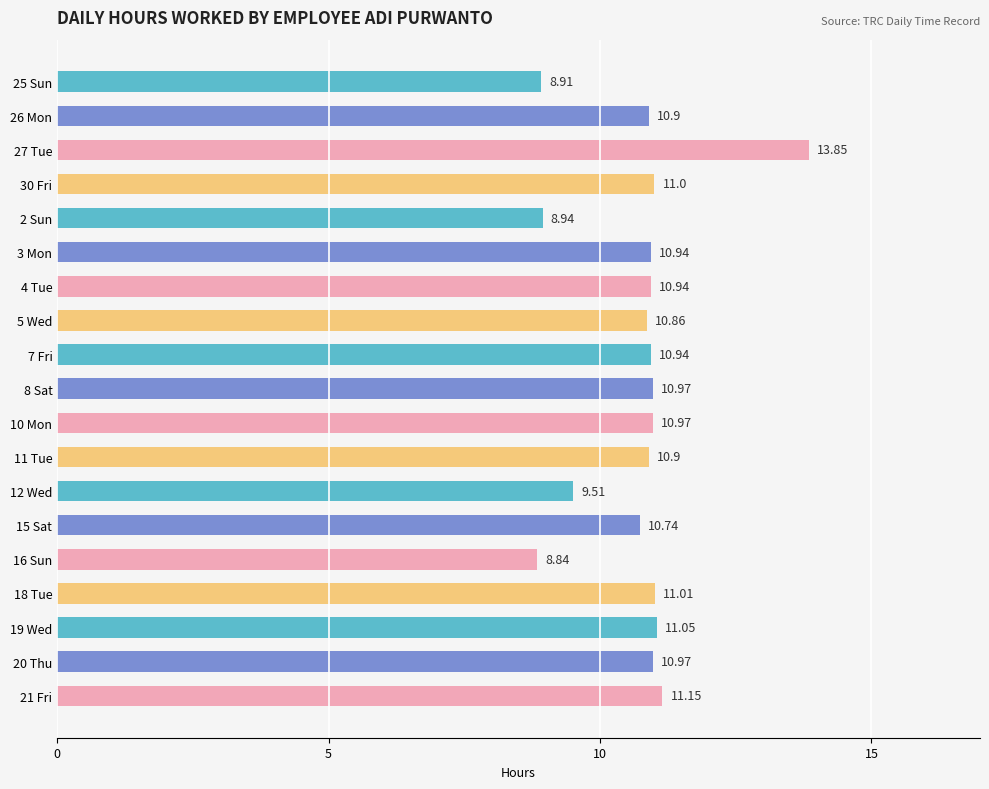

Does the chart contain any negative values?

No